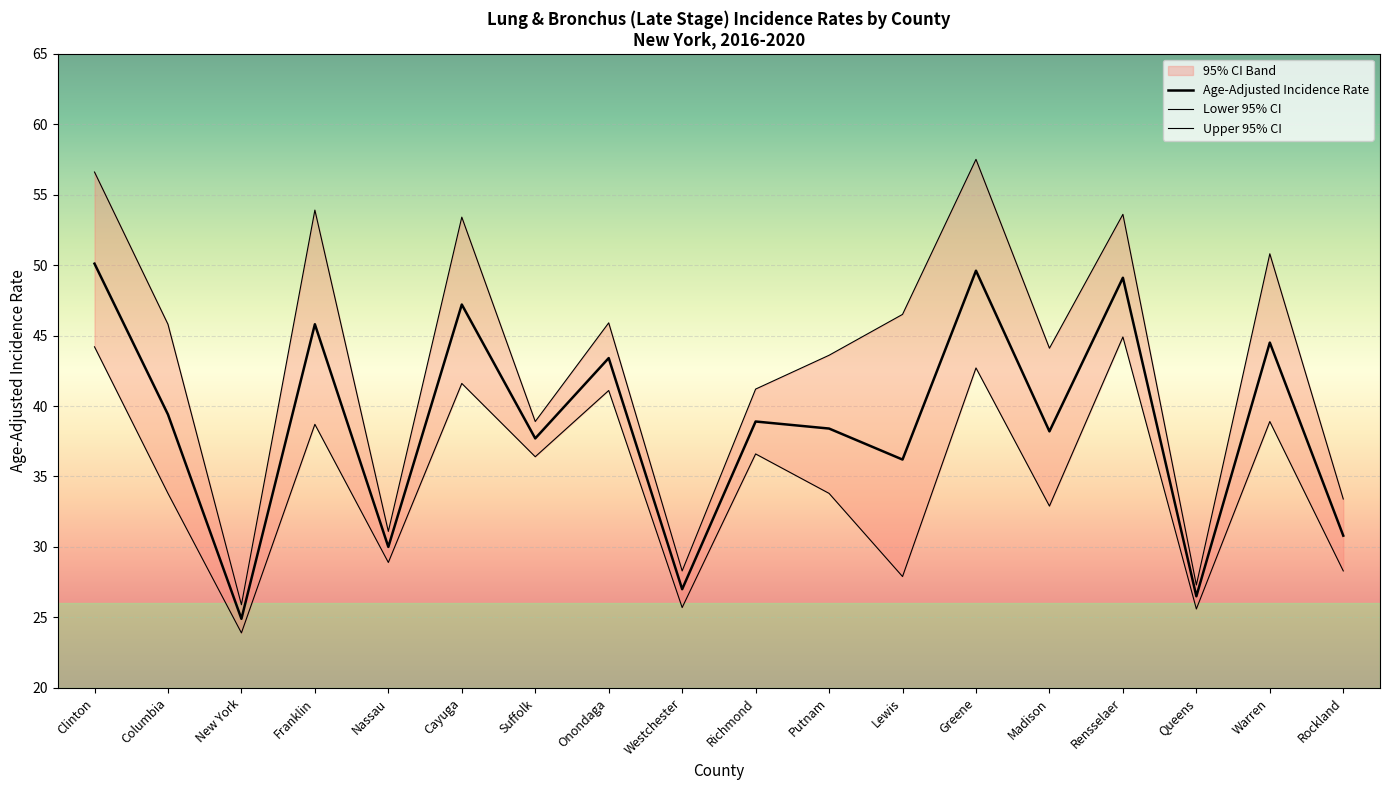

Which series has the largest total across all categories?

Upper 95% CI